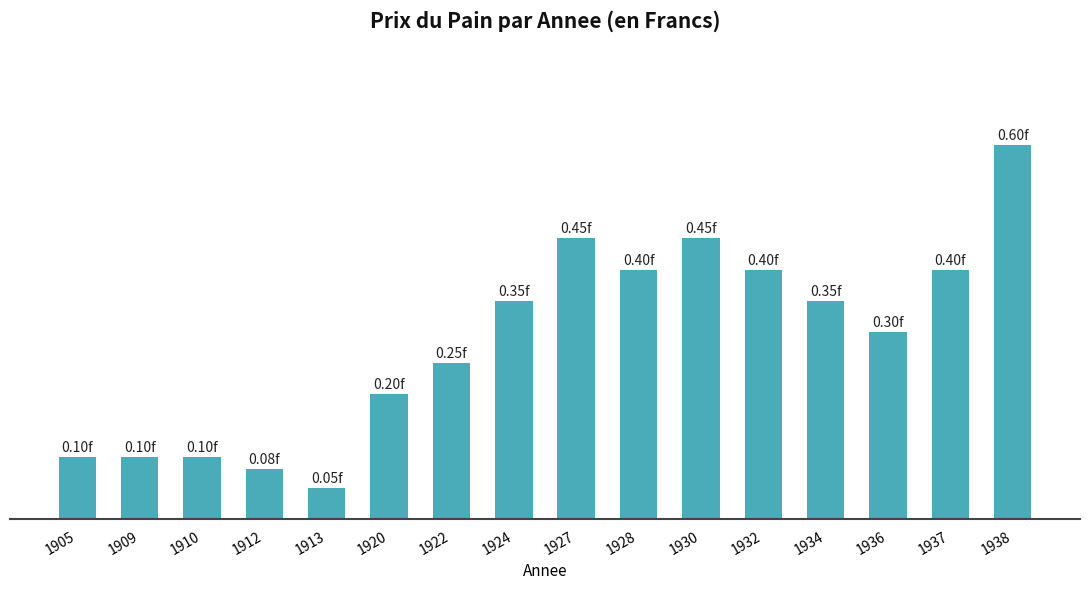

Reading left to right, transcribe all the data shown in this chart.

1905=0.1	1909=0.1	1910=0.1	1912=0.1	1913=0.1	1920=0.2	1922=0.2	1924=0.3	1927=0.5	1928=0.4	1930=0.5	1932=0.4	1934=0.3	1936=0.3	1937=0.4	1938=0.6